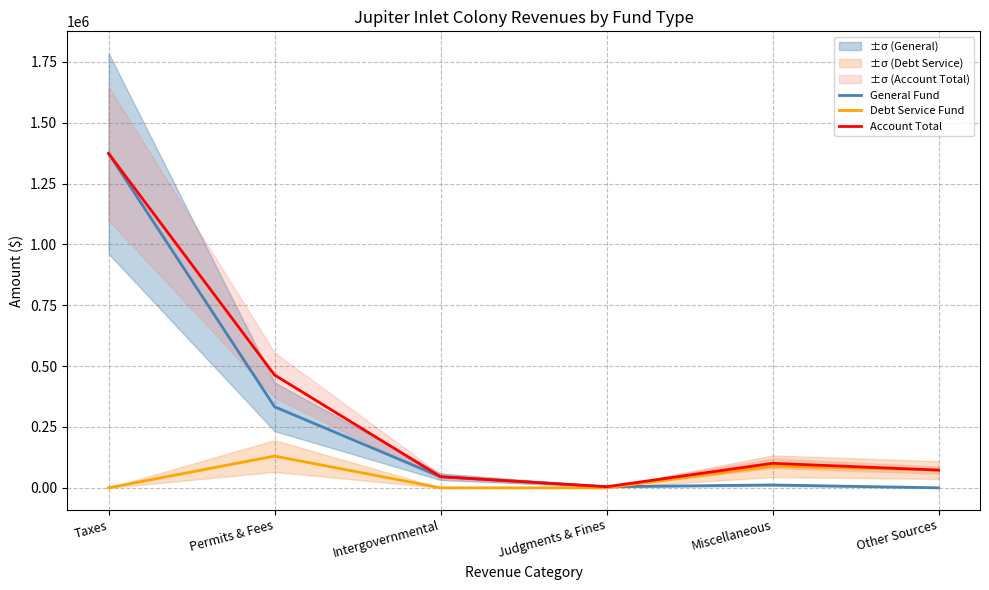

Is the value of Debt Service Fund at Taxes greater than the value of General Fund at Other Sources?

No